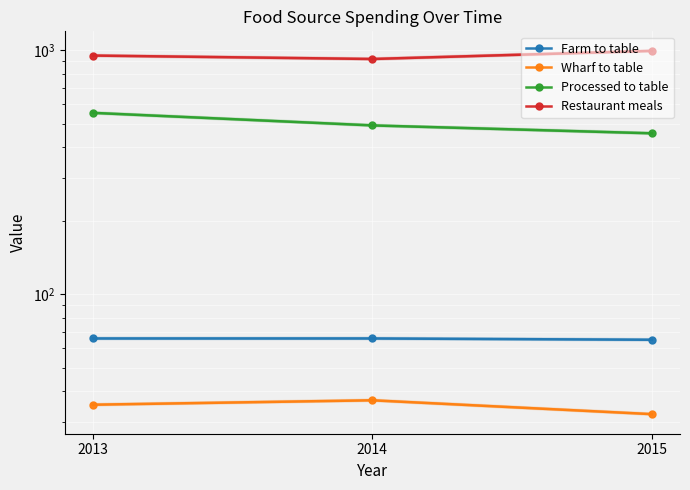

Which series has the widest spread of values?

Processed to table